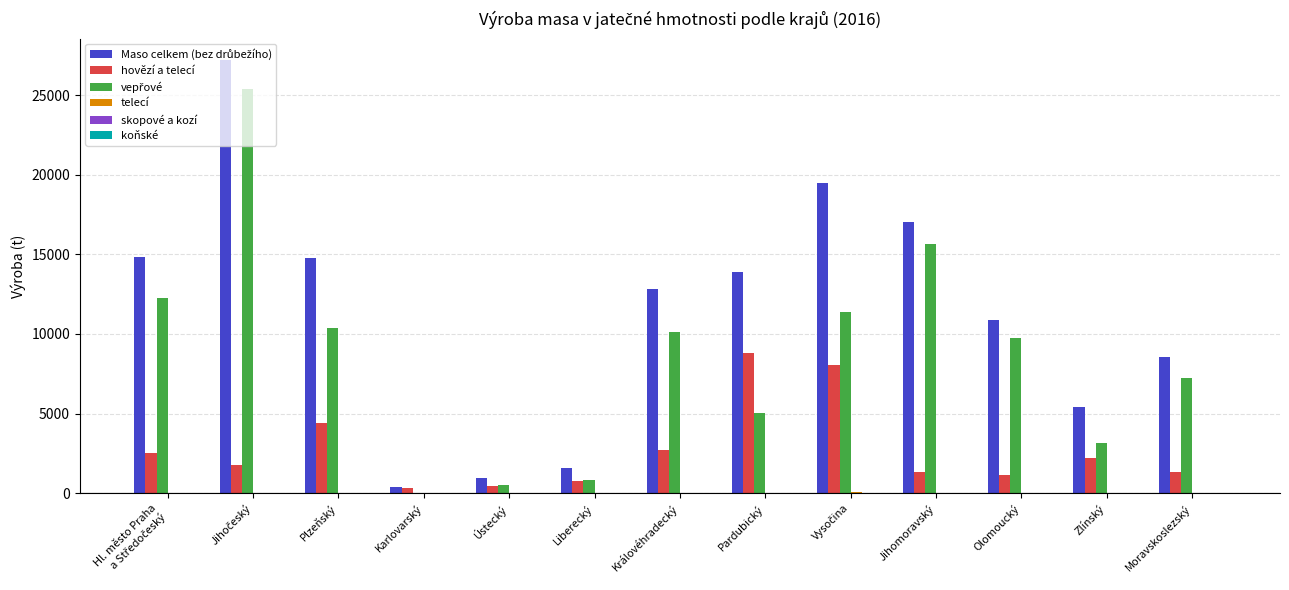

What is the greatest value displayed?

27184